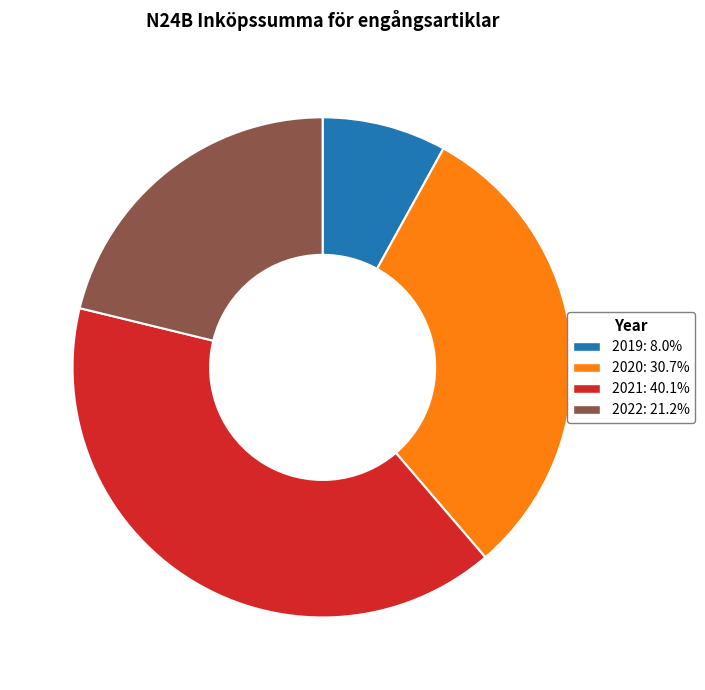

Approximately how many times larger is the value at 2019 compared to 2021?

0.2